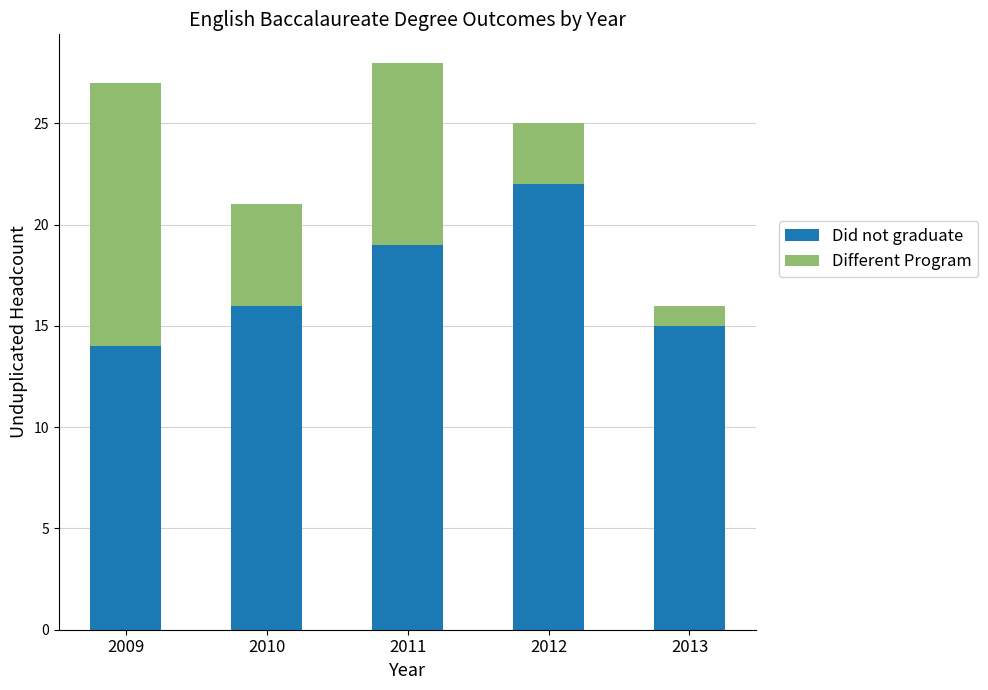

What is the difference between the maximum and minimum values in the Did not graduate series?

8